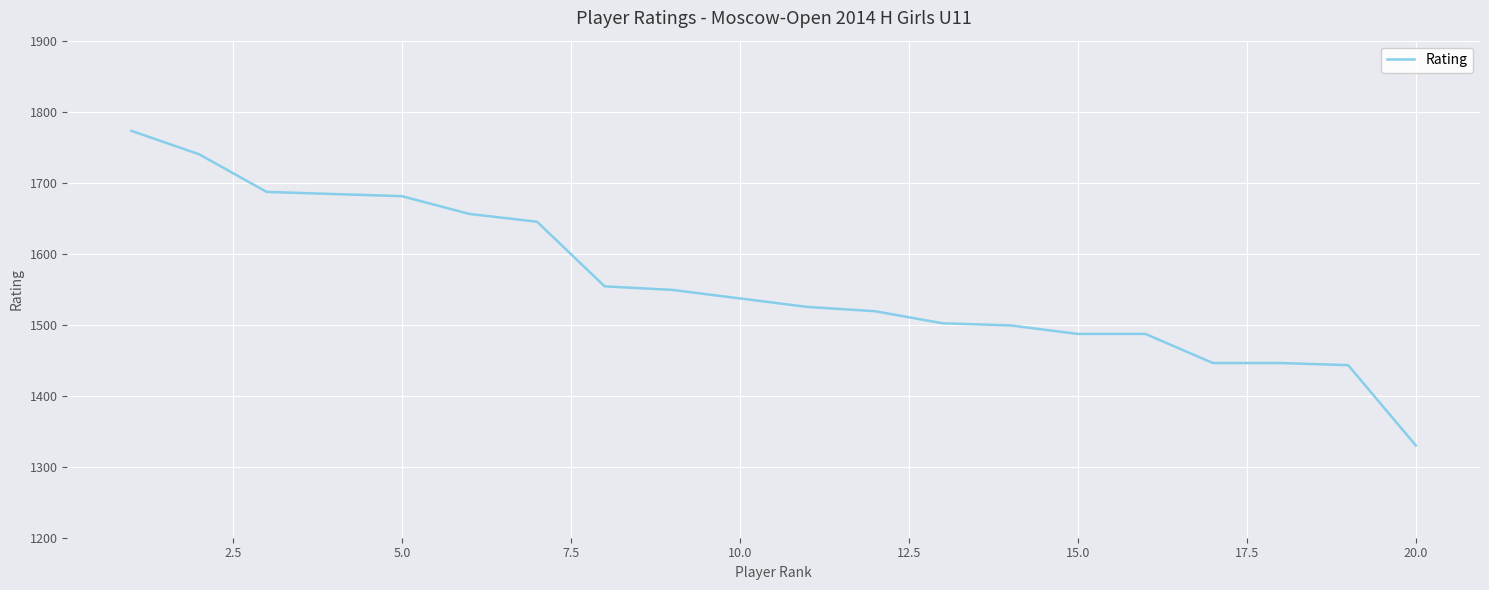

What is the greatest value displayed?

1773